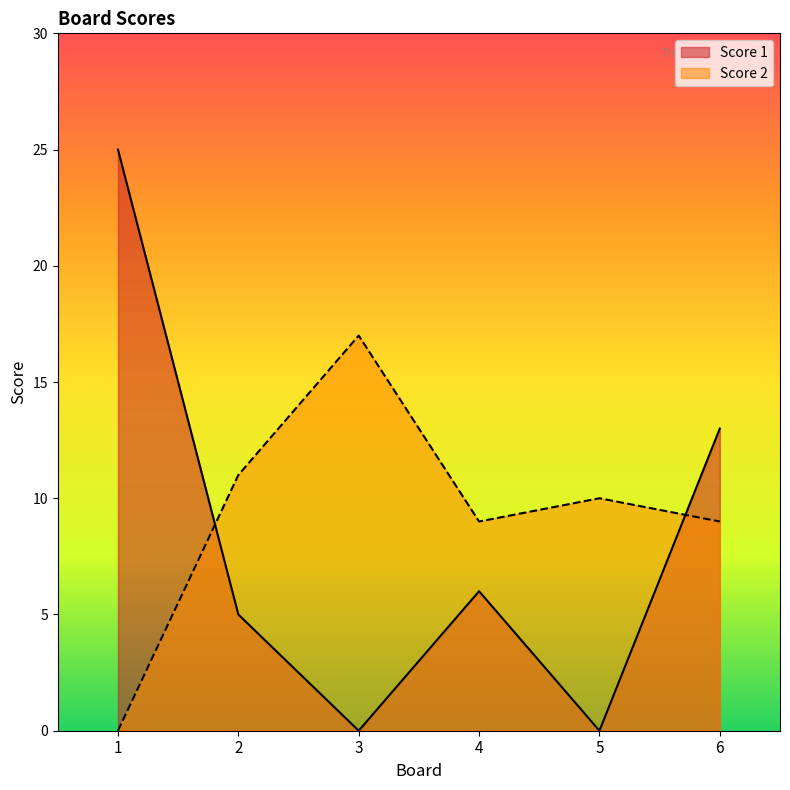

Rank the series by their maximum value, from highest to lowest.

Score 1, Score 2